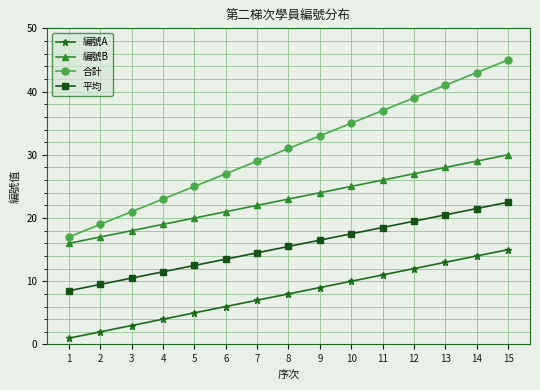

How many categories are shown in the chart?

15